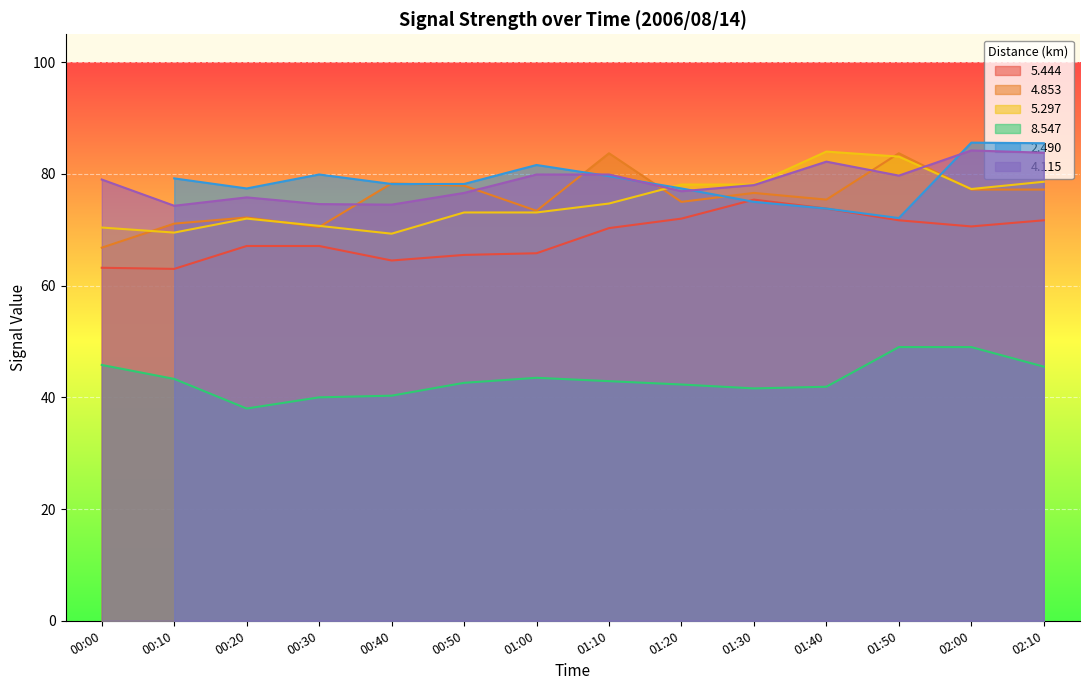

Which series has the largest range (max minus min)?

  4.853